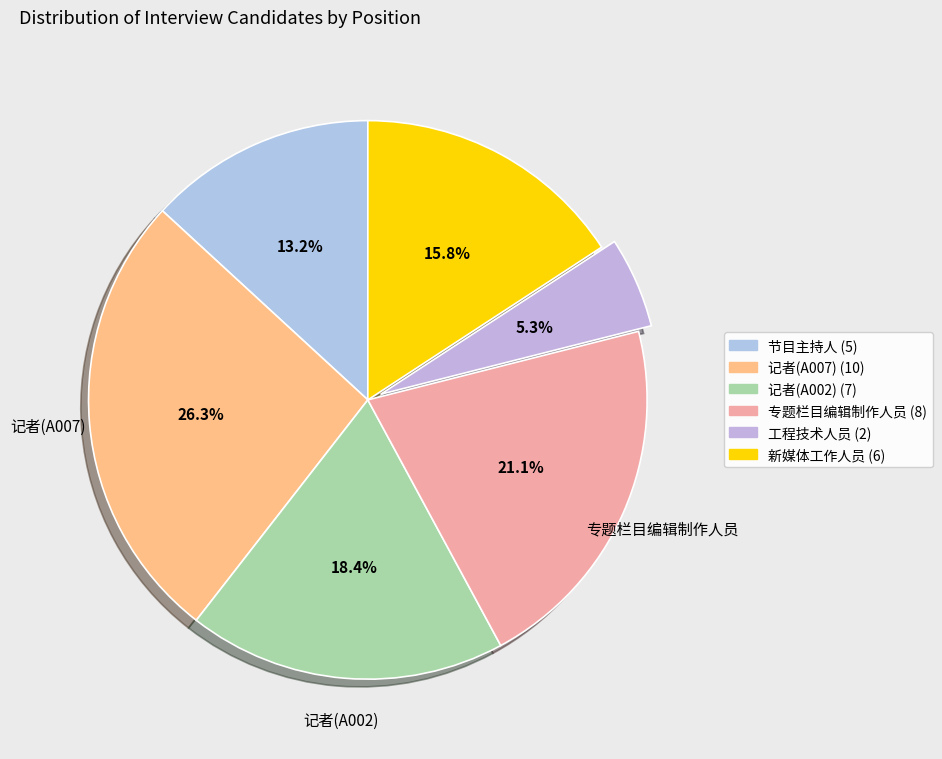

To the nearest percent, what is the difference between the 记者(A002) and 专题栏目编辑制作人员 slice percentages?

3%